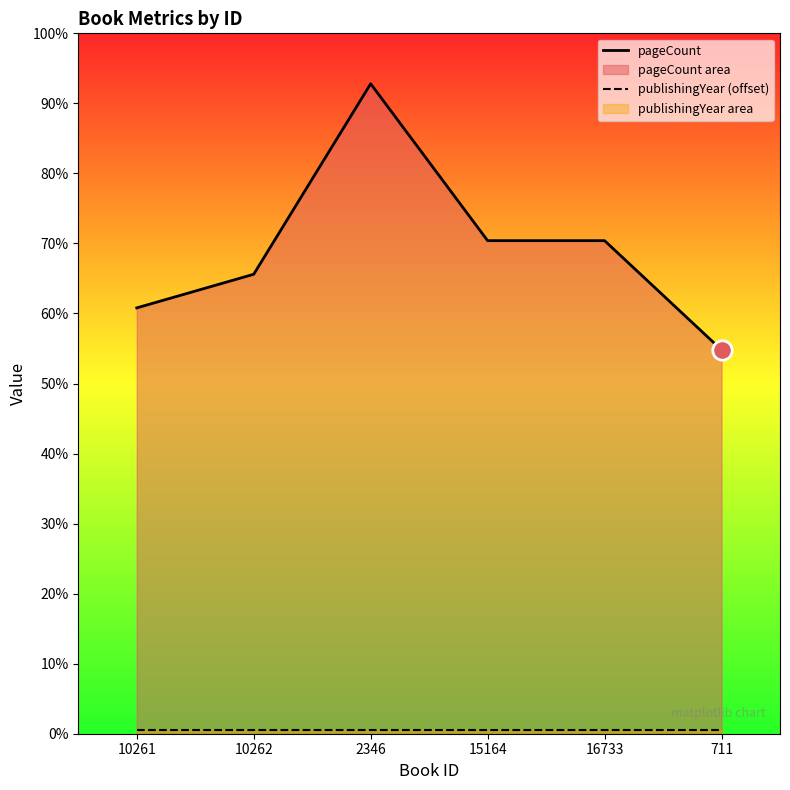

At which category is the sum across all series the highest?

2346